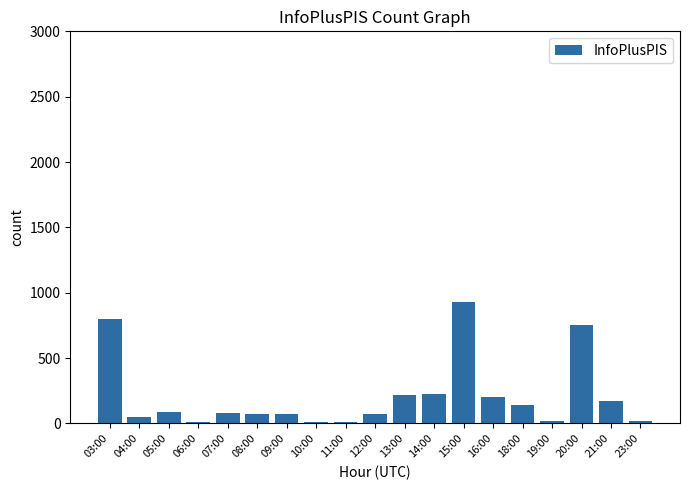

Is it true that the value at 08:00 is 69?

True